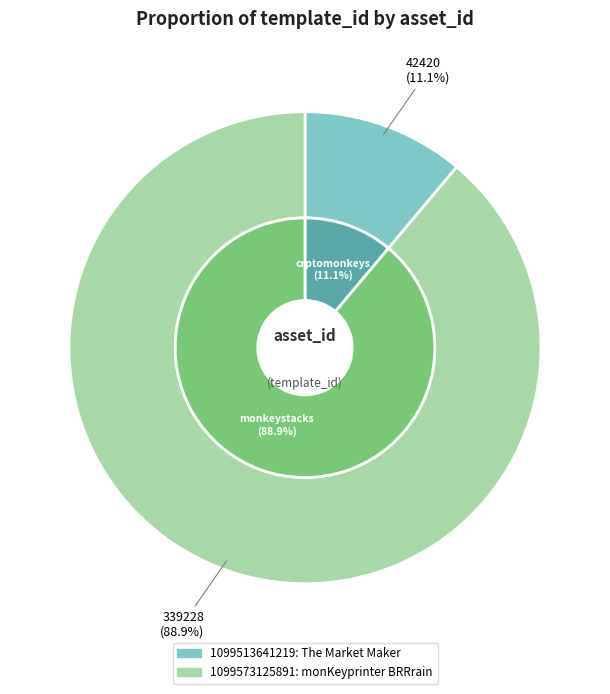

Rank the categories by value from lowest to highest.

1099513641219, 1099573125891